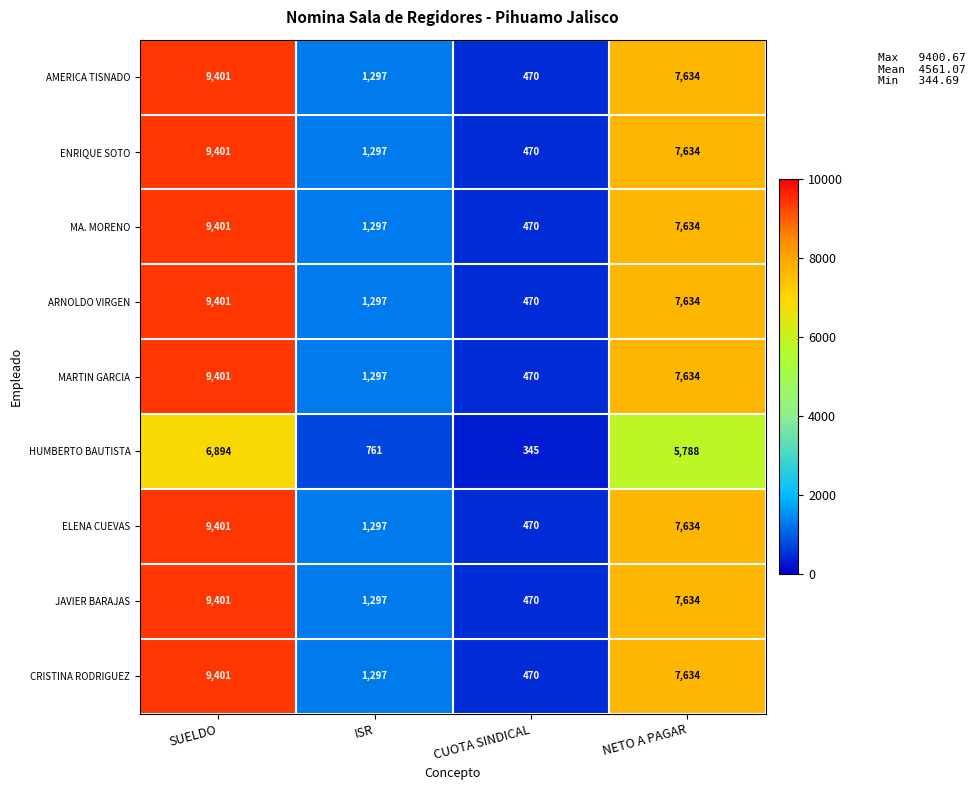

How many distinct data groups are displayed?

9